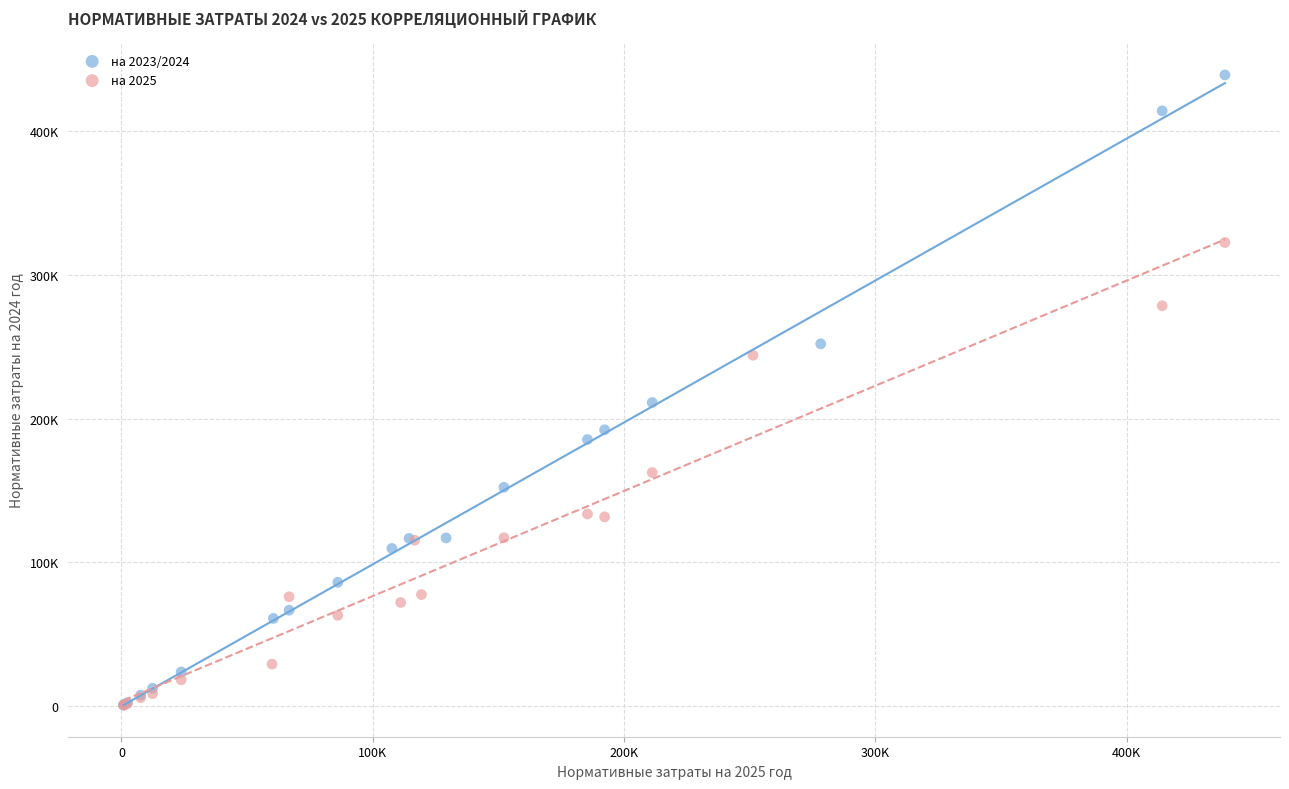

What are all the series names shown in the legend?

на 2023/2024, на 2025